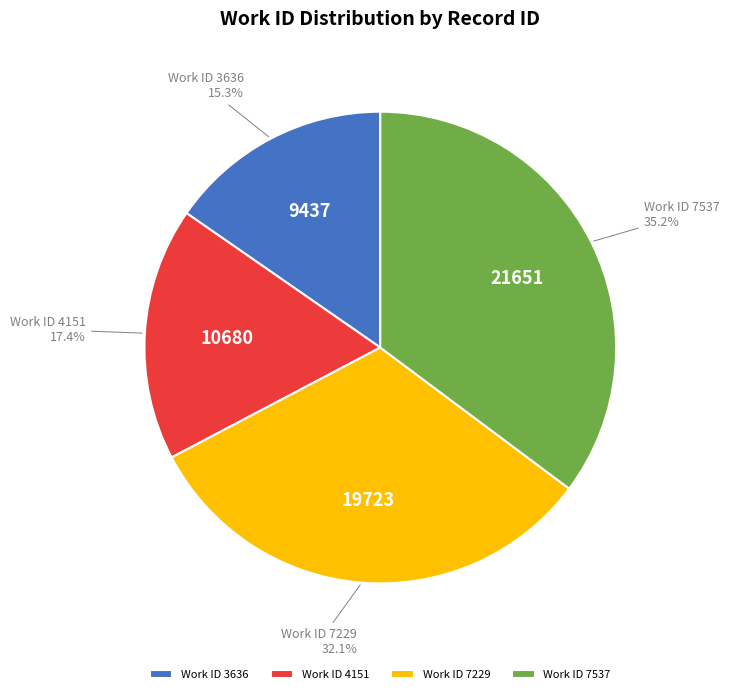

Between Work ID 3636 and Work ID 4151, which is larger?

Work ID 4151